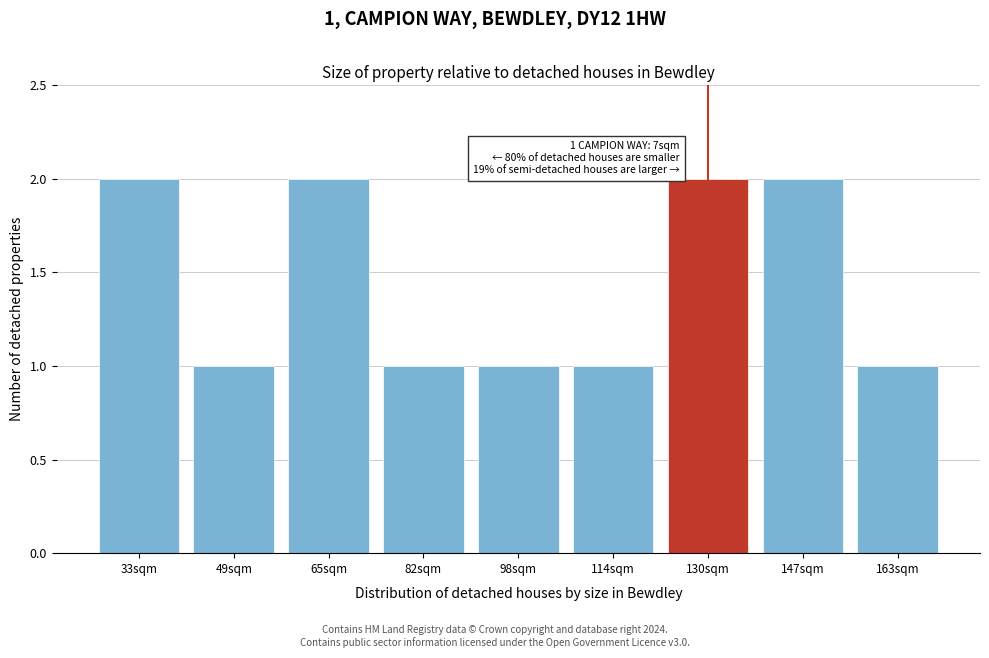

Reading left to right, list all the values displayed in this chart.

2	1	2	1	1	1	2	2	1